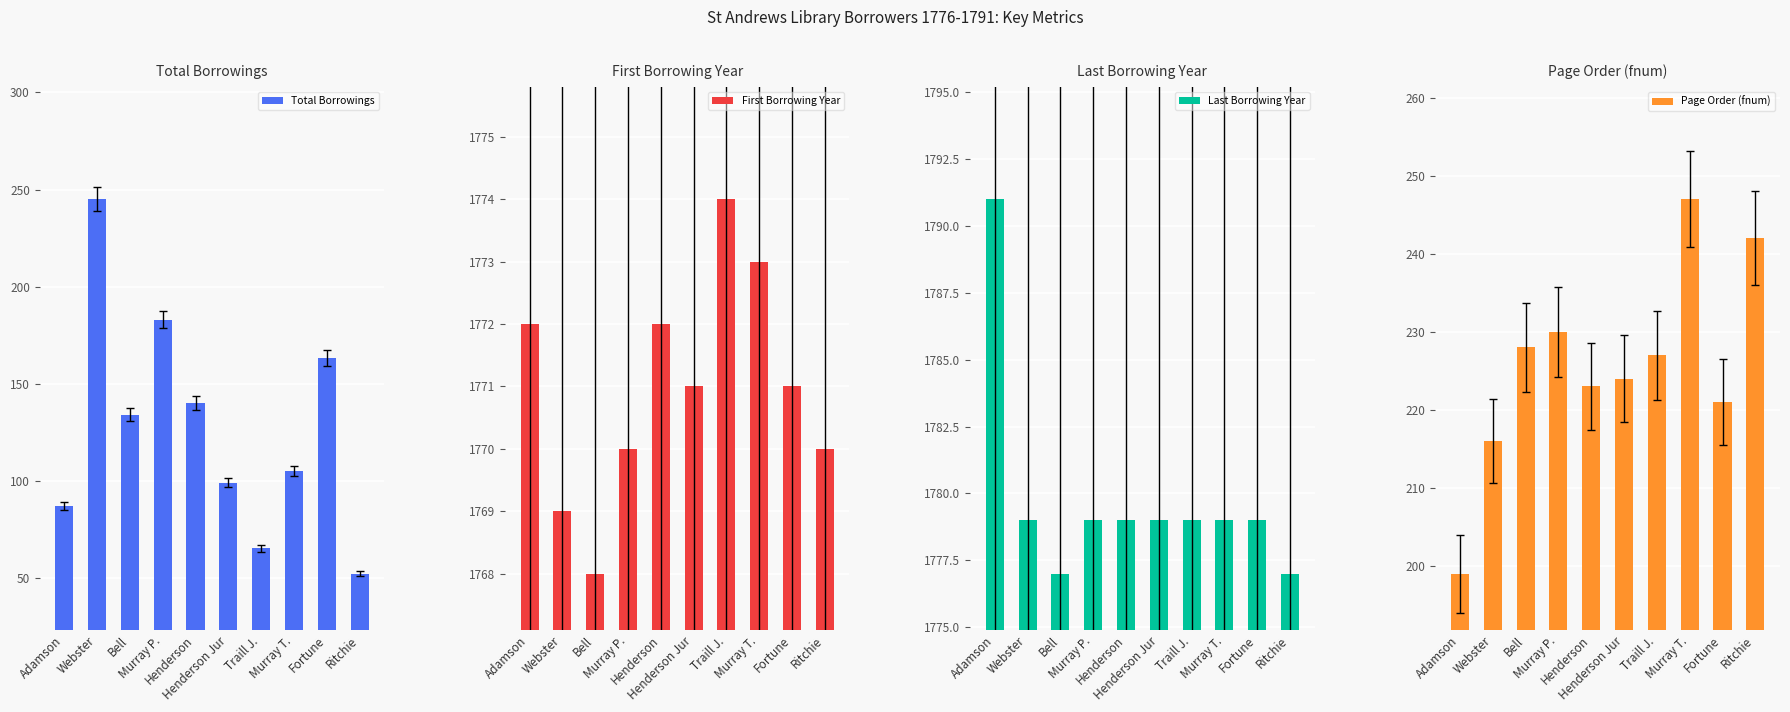

Between Traill J. and Ritchie, which series saw the biggest shift?

Page Order (fnum)